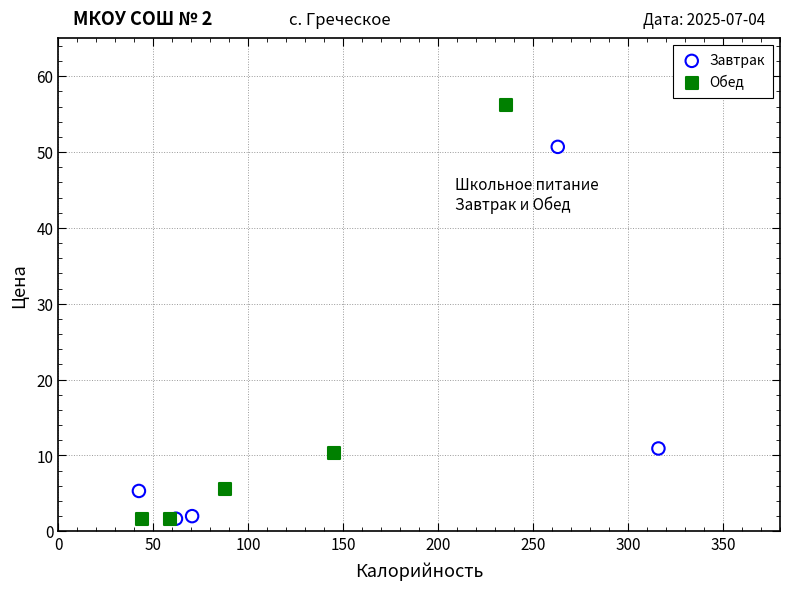

Which series has the largest Y range (max minus min)?

Обед